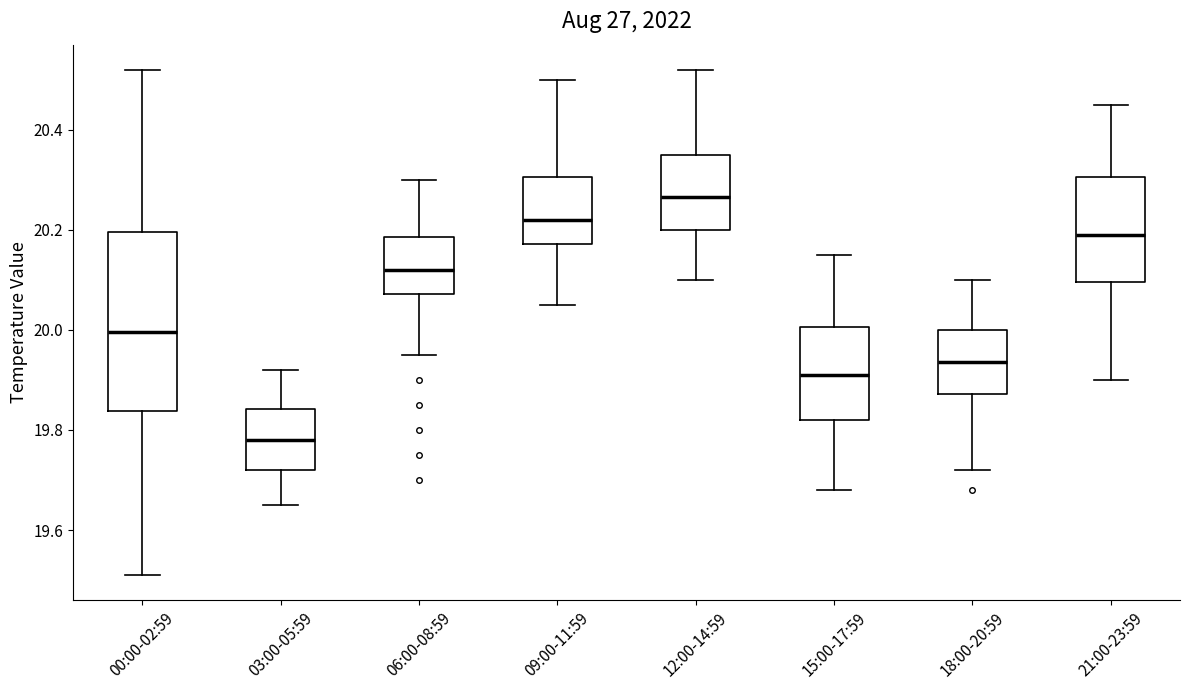

Where does the upper whisker of the box for 09:00-11:59 end on the y-axis? The values are not printed on the chart, so give them approximately, as read against the axis.

20.50